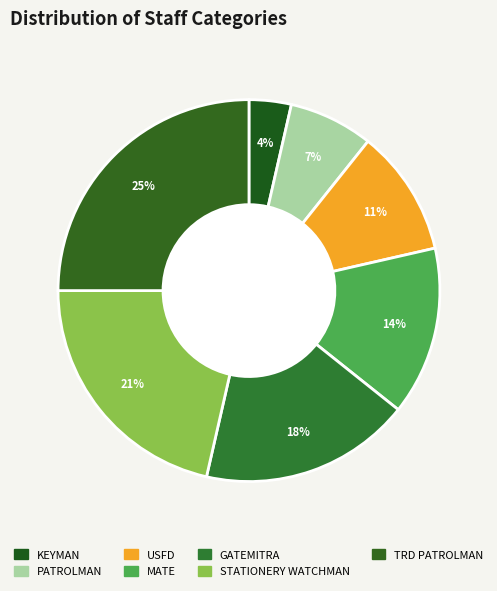

True or false: KEYMAN accounts for 4% of the total.

True